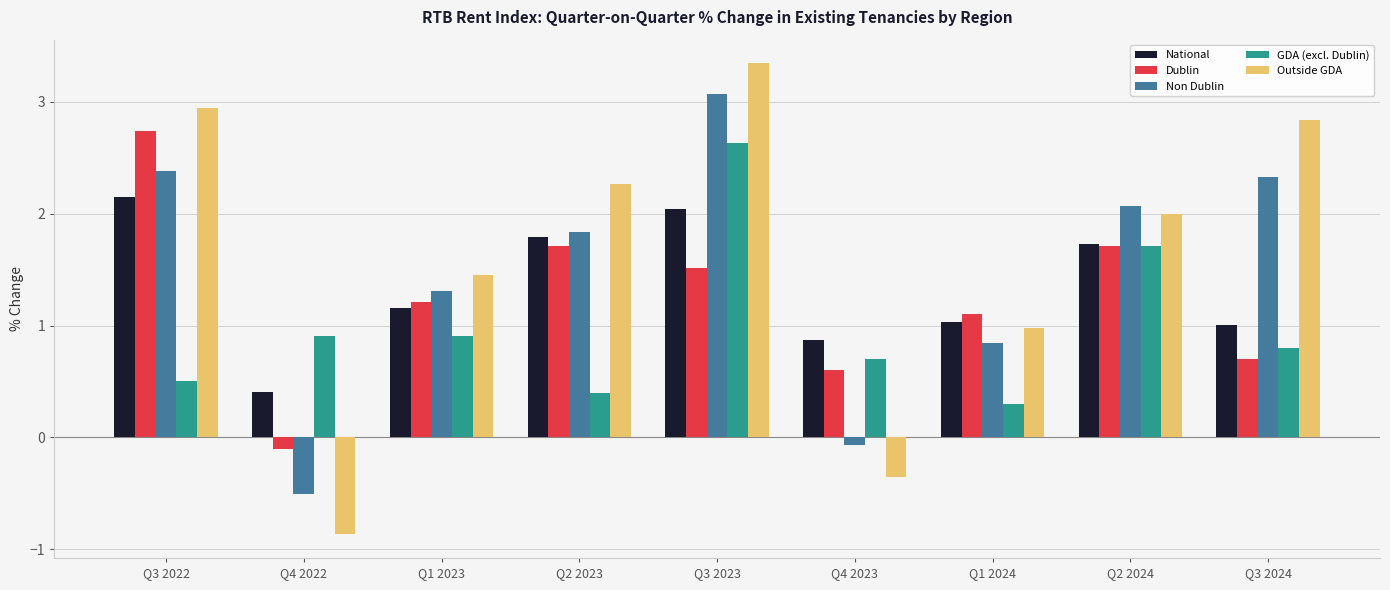

At Q3 2023, list the series in order from smallest to largest.

Dublin, National, GDA (excl. Dublin), Non Dublin, Outside GDA